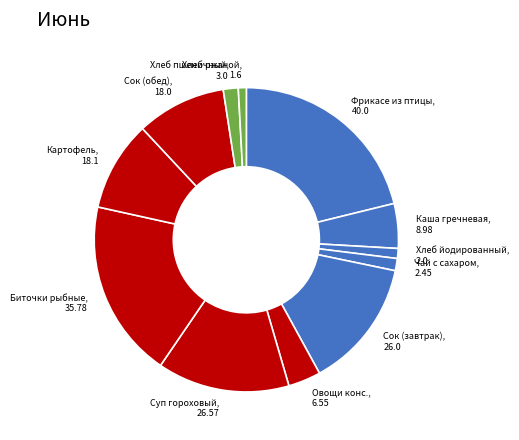

Between Овощи конс. and Фрикасе из птицы, which is larger?

Фрикасе из птицы